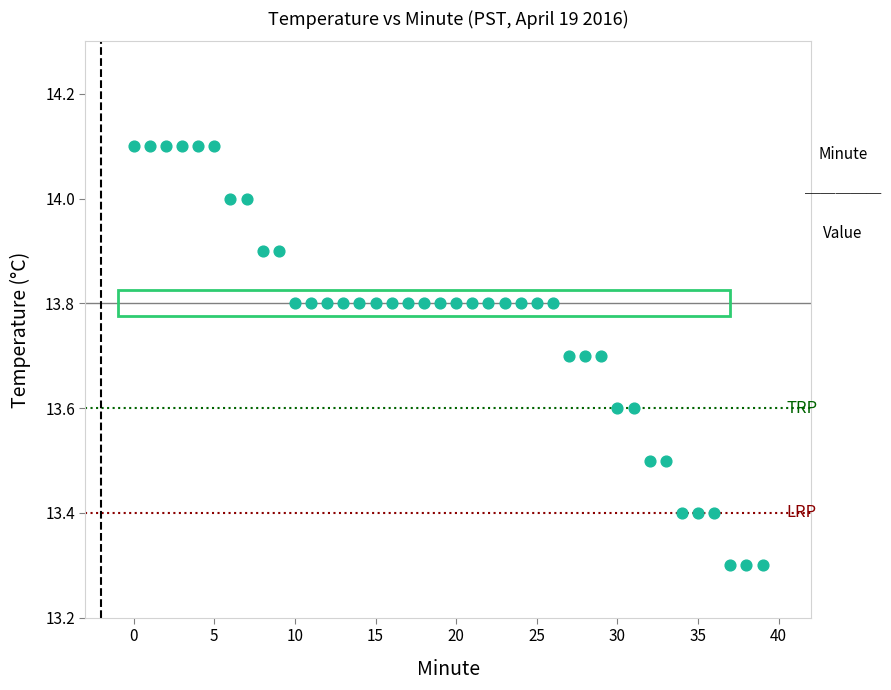

What is the range of Y values (max minus min)?

0.8